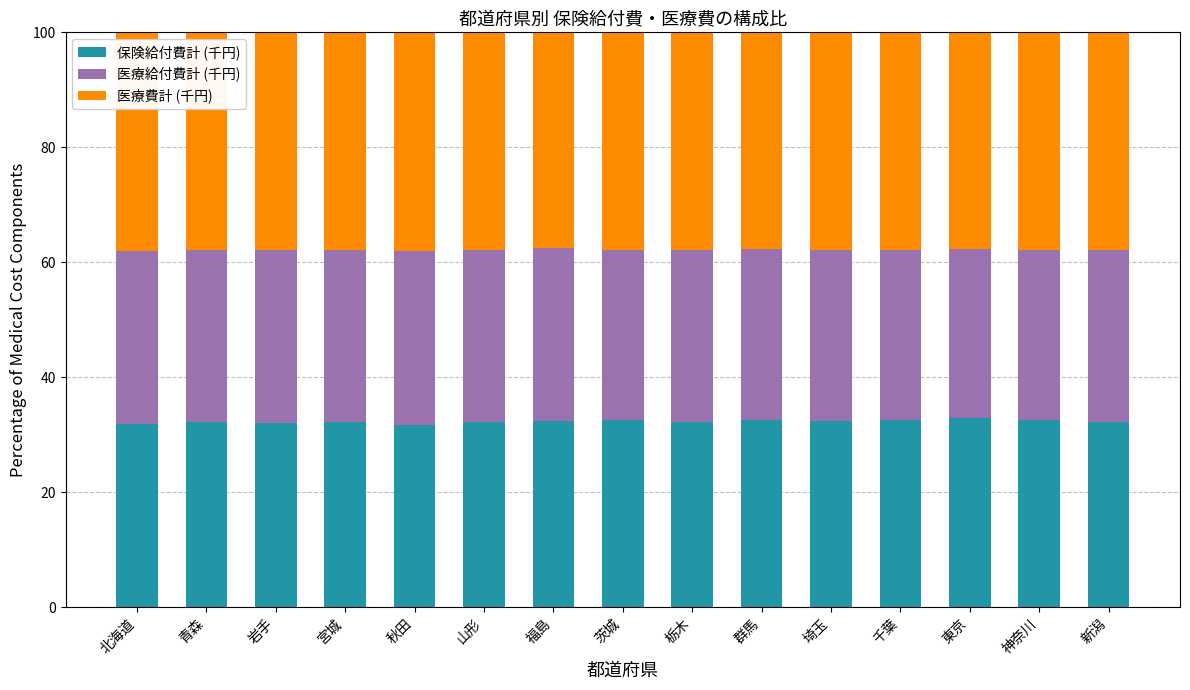

What is the maximum value for 保険給付費計 (千円)?

33.0